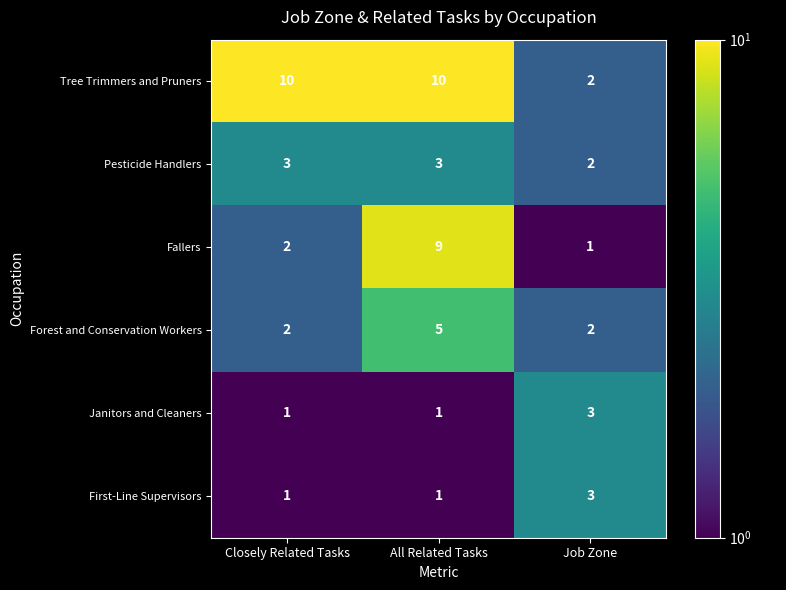

What is the total value across all series at Job Zone?

13